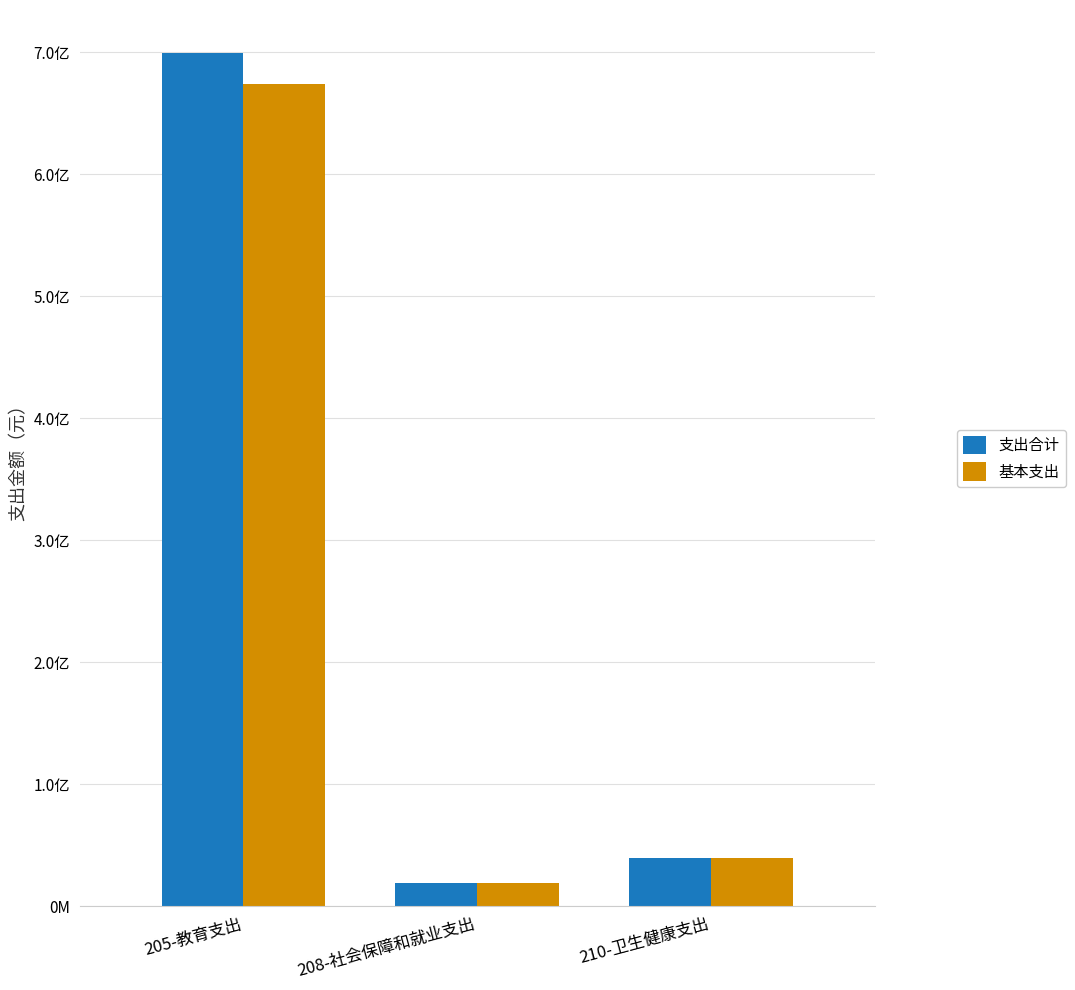

What is the spread (max minus min) of values at 205-教育支出?

25942000.0